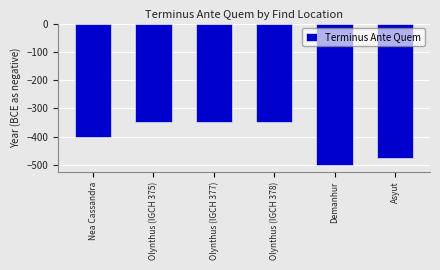

What is the label of the 6th bar from the left?

Asyut